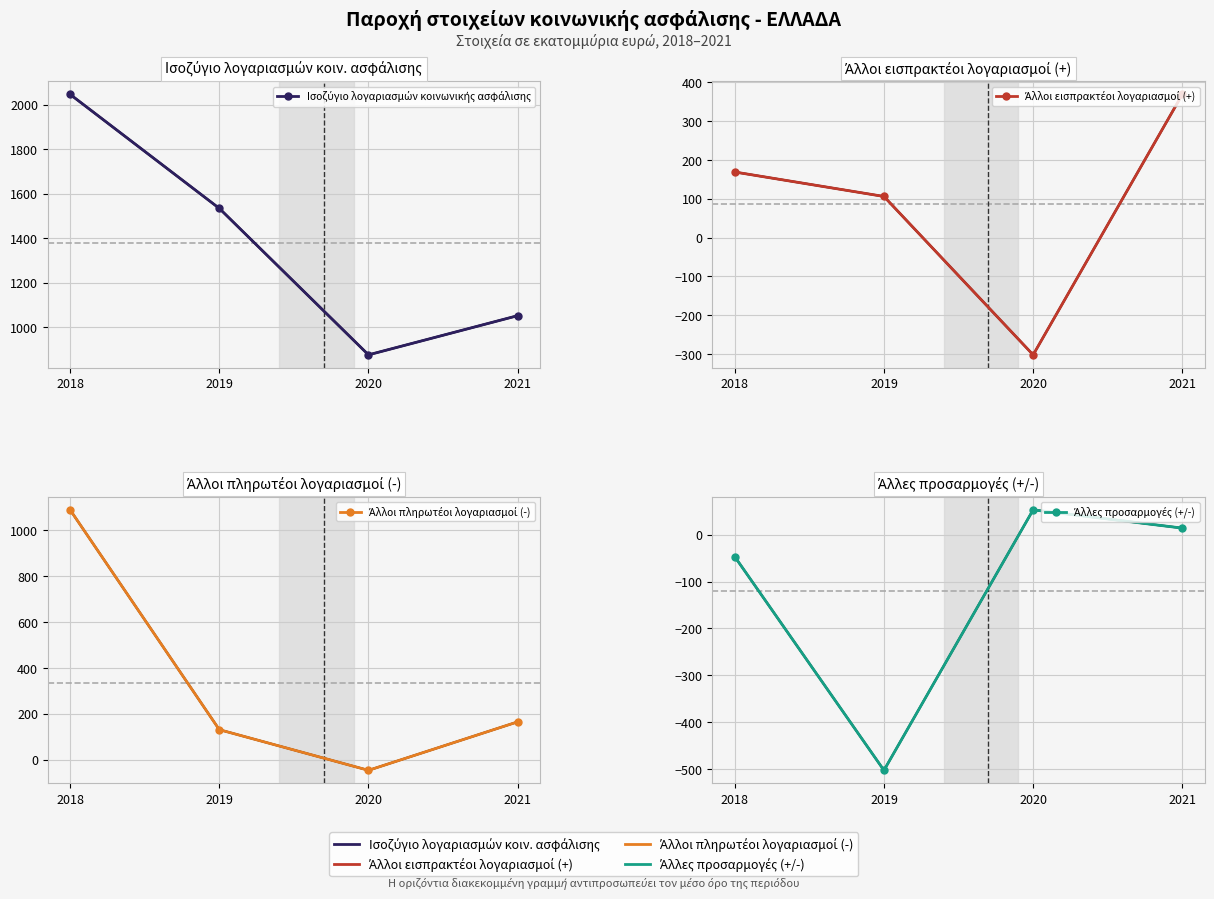

Which category has the lowest value in the Άλλοι εισπρακτέοι λογαριασμοί (+) series?

2020